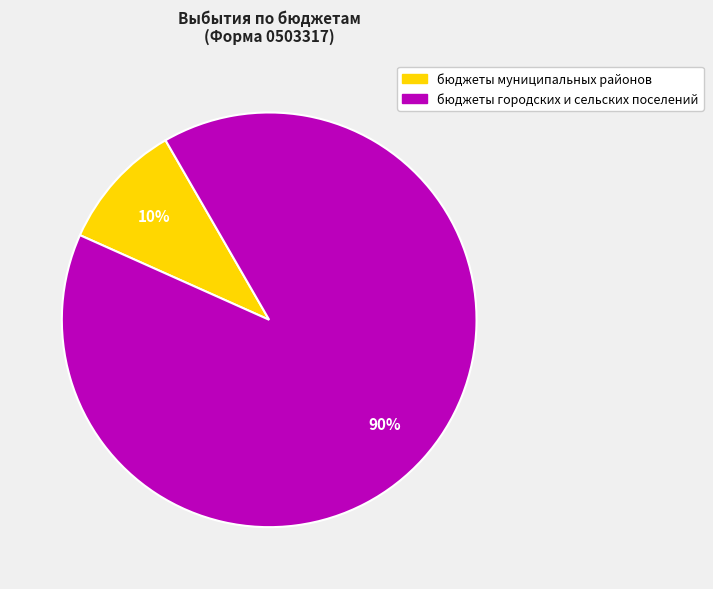

What is the ratio of the value at бюджеты городских и сельских поселений to the value at бюджеты муниципальных районов?

9.0